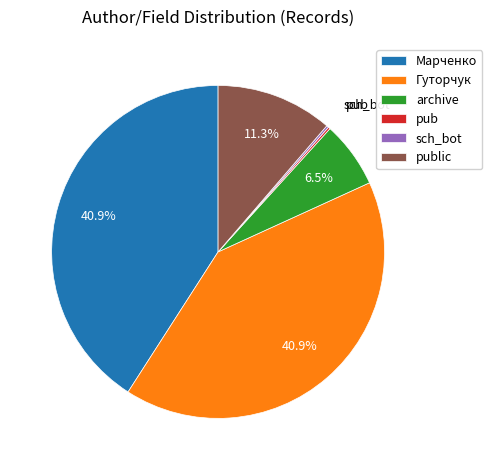

What percentage is NOT represented by Марченко?

59.1%